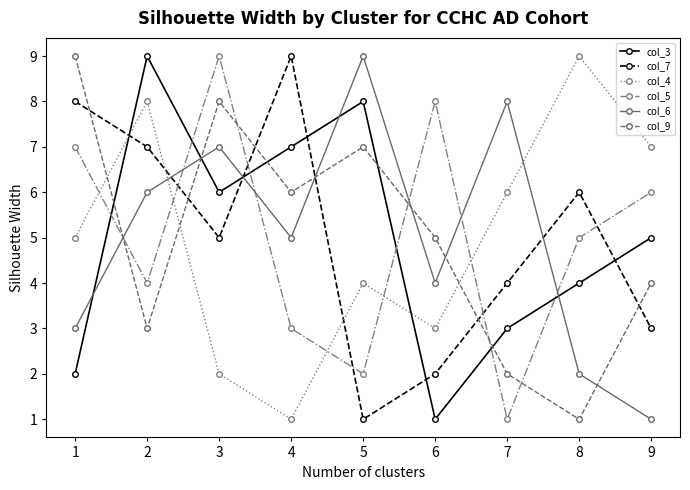

What is the difference between the maximum and second lowest values in the col_3 series?

7